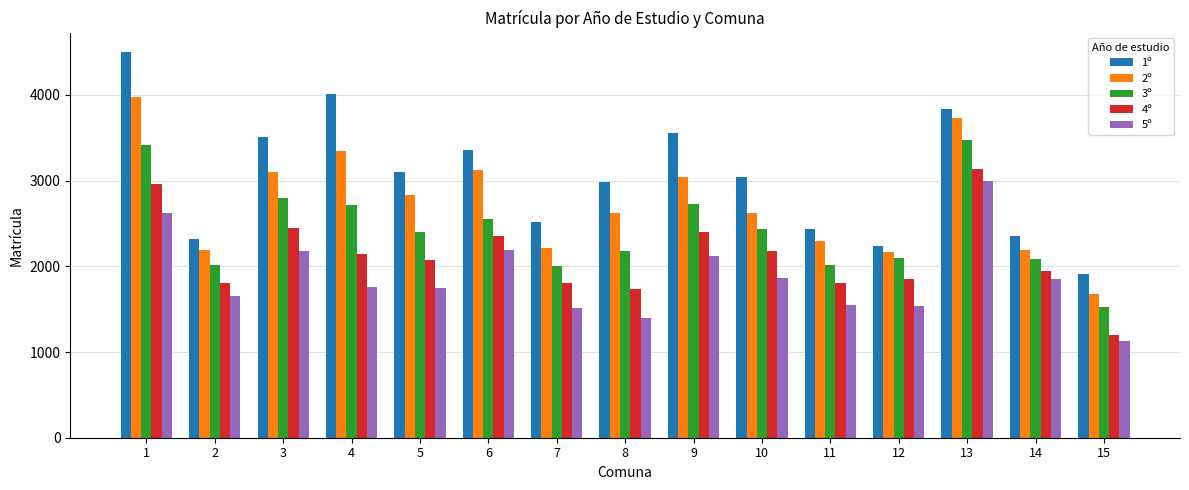

What is the difference between the highest and lowest values at 15?

785